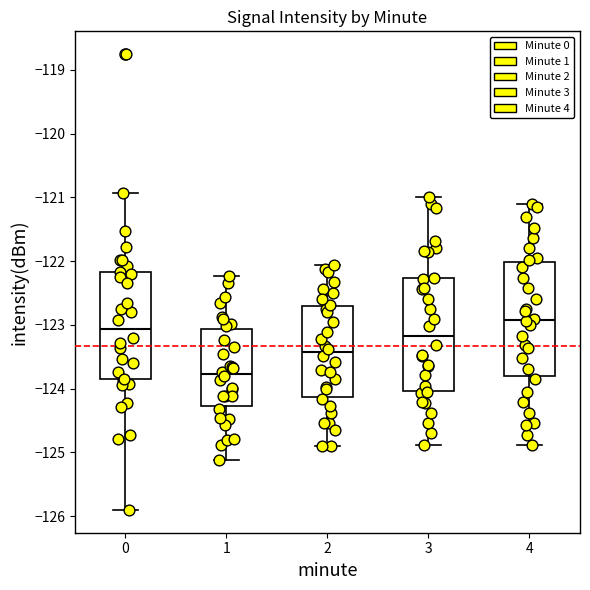

Which box has the highest median line?

4